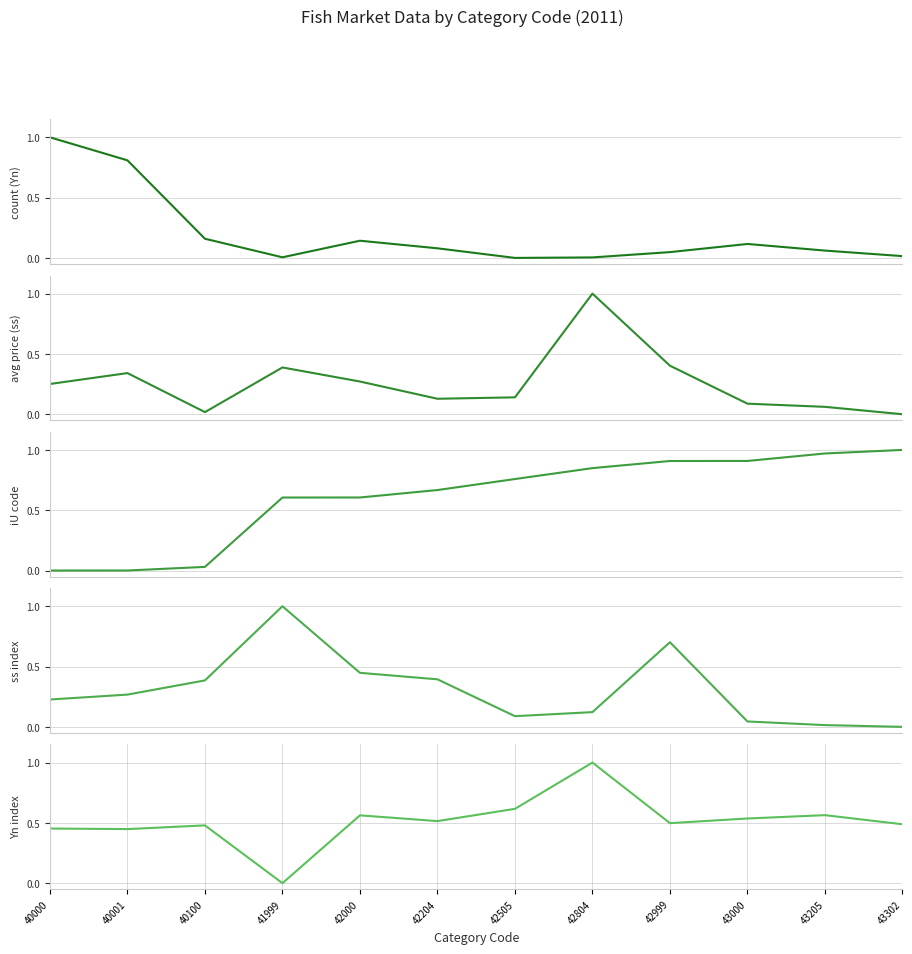

Which series has the largest total across all categories?

iU R[h